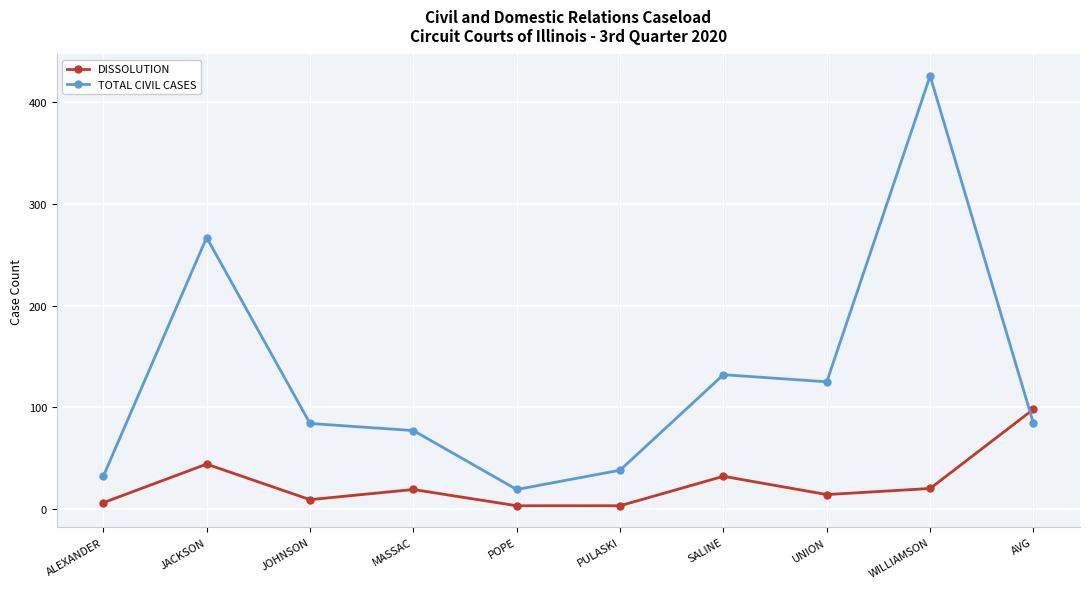

Which series ends up on top after the final intersection of TOTAL CIVIL CASES and DISSOLUTION?

DISSOLUTION